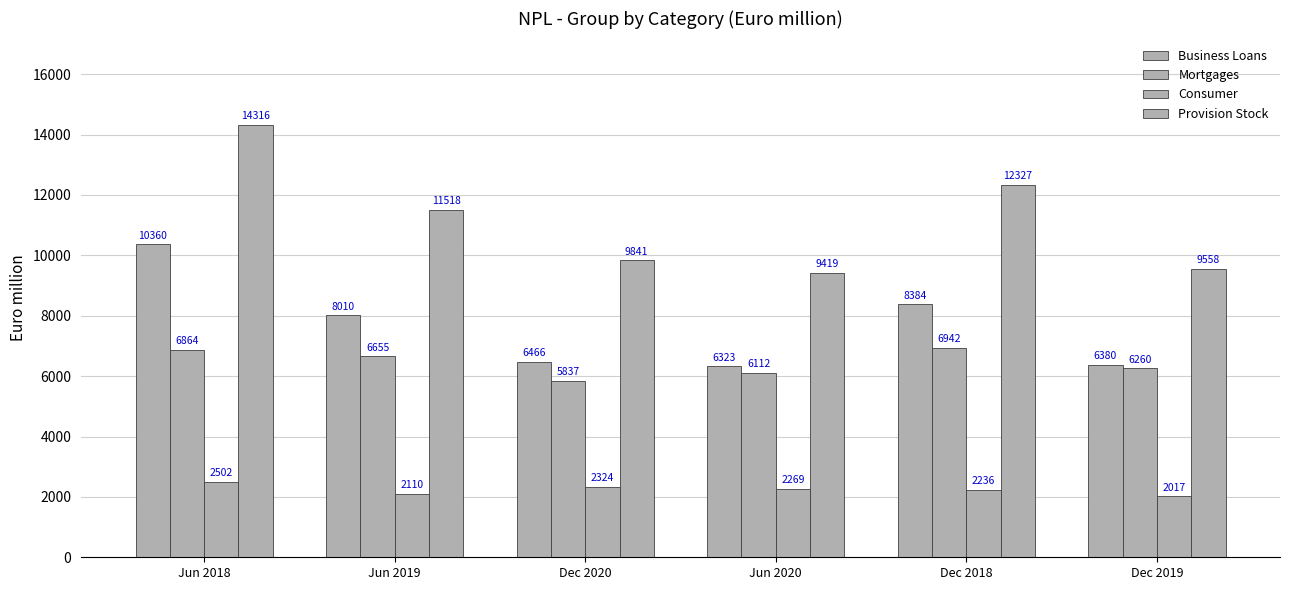

What is the highest value of the Consumer series?

2502